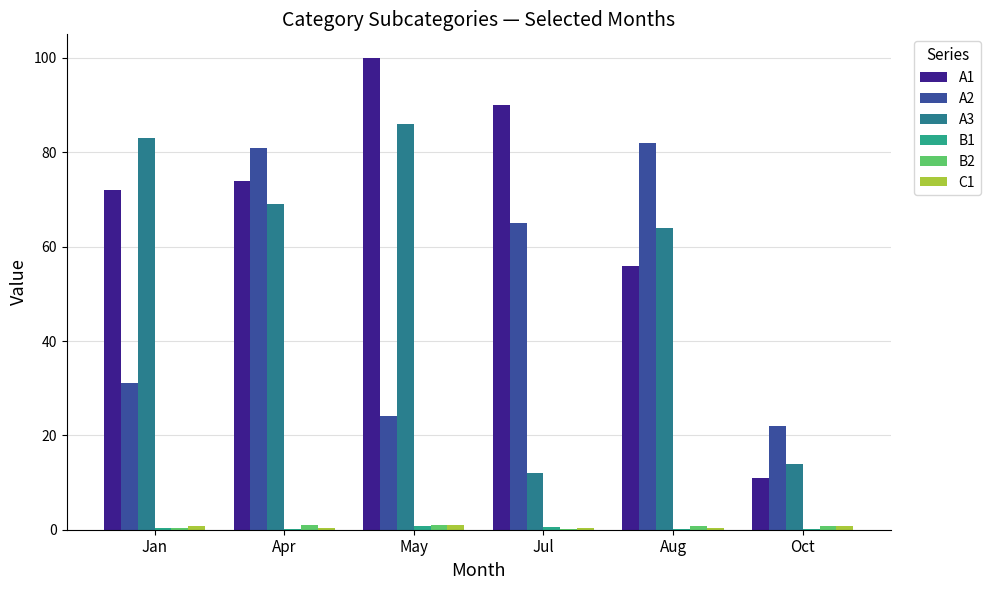

What is the sum of all A3 values?

328.0